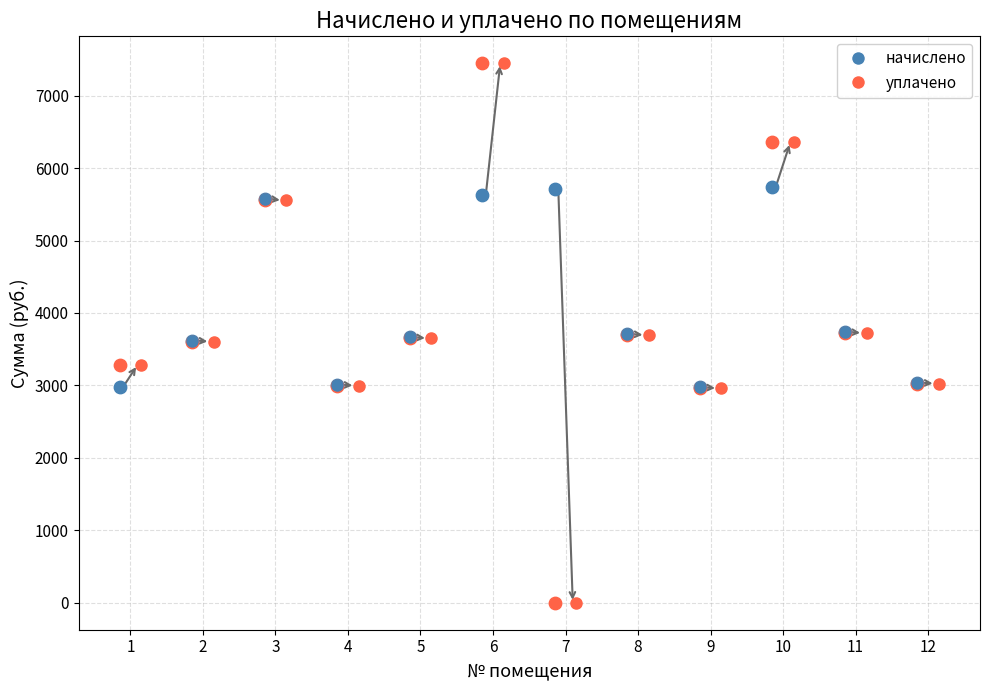

Which series reaches the minimum Y coordinate?

уплачено